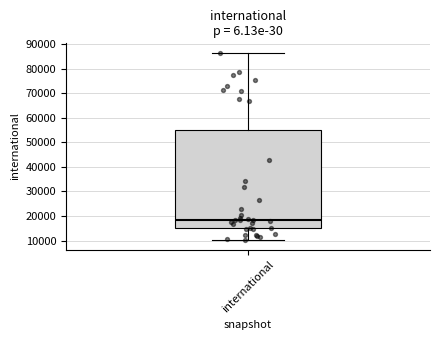

Transcribe this box plot: give where the median line is, the range the box spans, and where the two whiskers end, as read against the y-axis. The values are not printed on the chart, so give them approximately, as read against the axis.

median 18000, box 15000 to 55000, whiskers 10000 to 86000